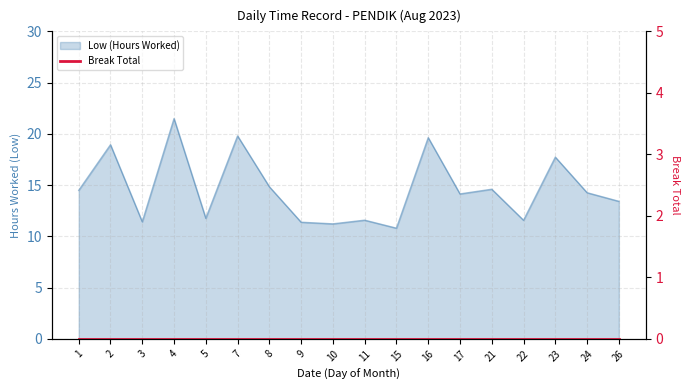

What is the change in value from 7 to 24?

-5.5